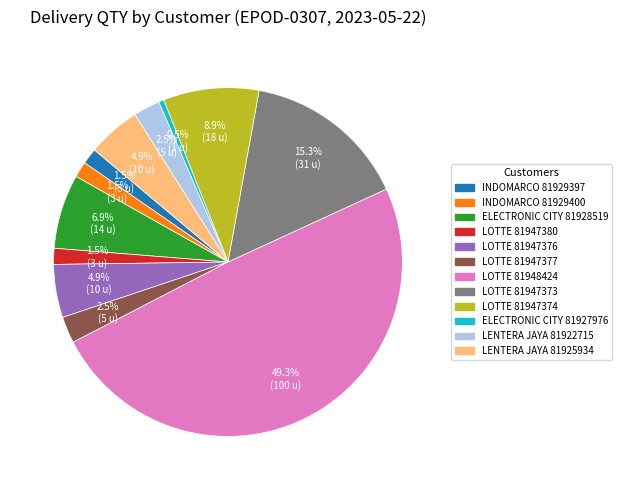

Rank the categories by value from lowest to highest.

PT.ELECTRONIC CITY INDONESIA Tbk (81927976), PT. INDOMARCO PRISMATAMA (81929397), PT. INDOMARCO PRISMATAMA (81929400), PT LOTTE SHOPPING INDONESIA (81947380), PT LOTTE SHOPPING INDONESIA (81947377), PT LENTERA JAYA MAJU (81922715), PT LOTTE SHOPPING INDONESIA (81947376), PT LENTERA JAYA MAJU (81925934), PT.ELECTRONIC CITY INDONESIA Tbk (81928519), PT LOTTE SHOPPING INDONESIA (81947374), PT LOTTE SHOPPING INDONESIA (81947373), PT LOTTE SHOPPING INDONESIA (81948424)